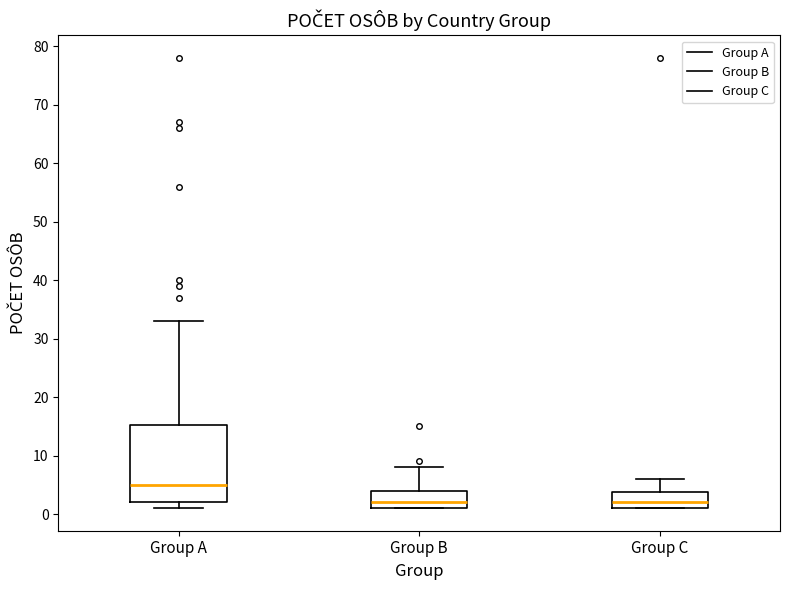

Reading left to right, transcribe this box plot: for each box, give where its median line is, the range the box spans, and where its two whiskers end, as read against the y-axis. The values are not printed on the chart, so give them approximately, as read against the axis.

Group A: median 5, box 2 to 15, whiskers 1 to 33
Group B: median 2, box 1 to 4, whiskers 1 to 8
Group C: median 2, box 1 to 4, whiskers 1 to 6